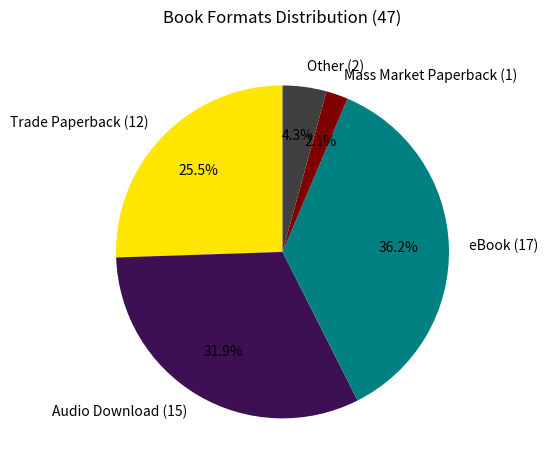

What is the total percentage of Trade Paperback and Other?

29.8%